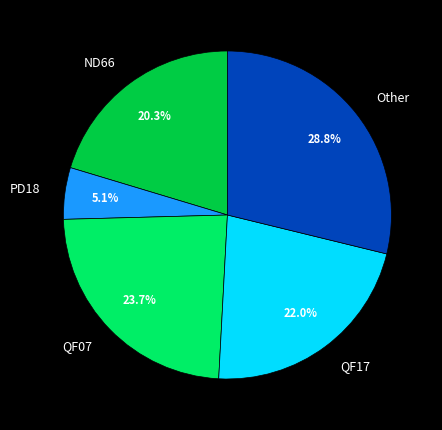

Rank the categories by value from lowest to highest.

PD18, ND66, QF17, QF07, Other